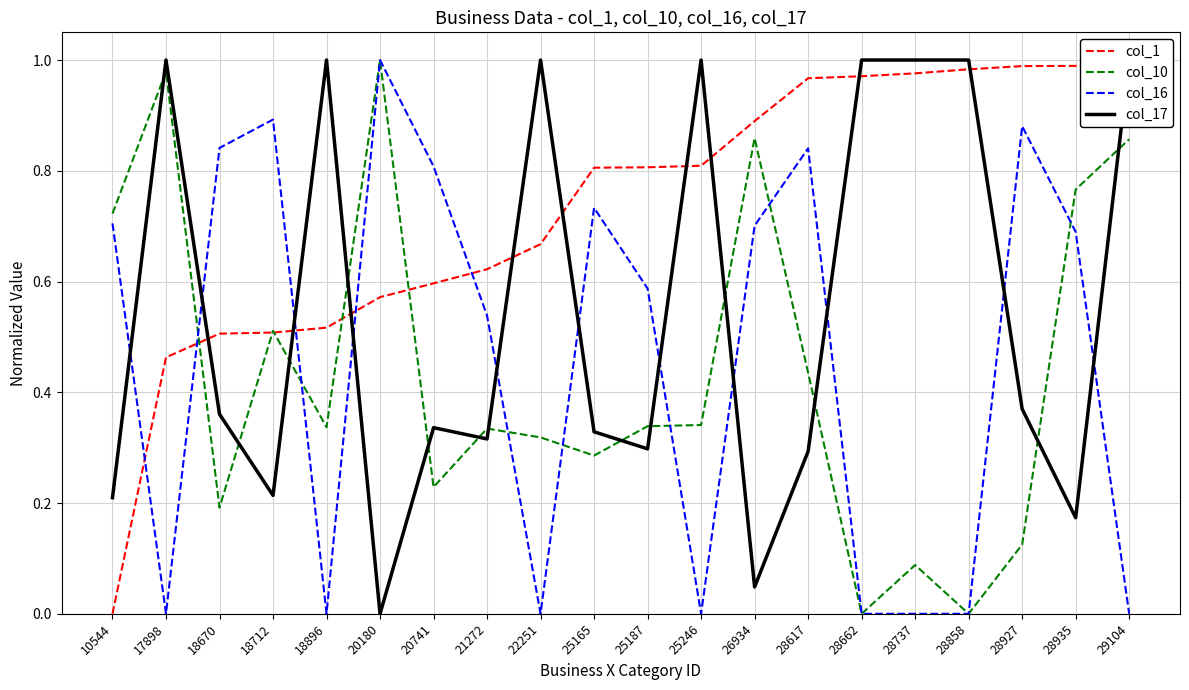

At which label does col_16 reach its minimum?

17898